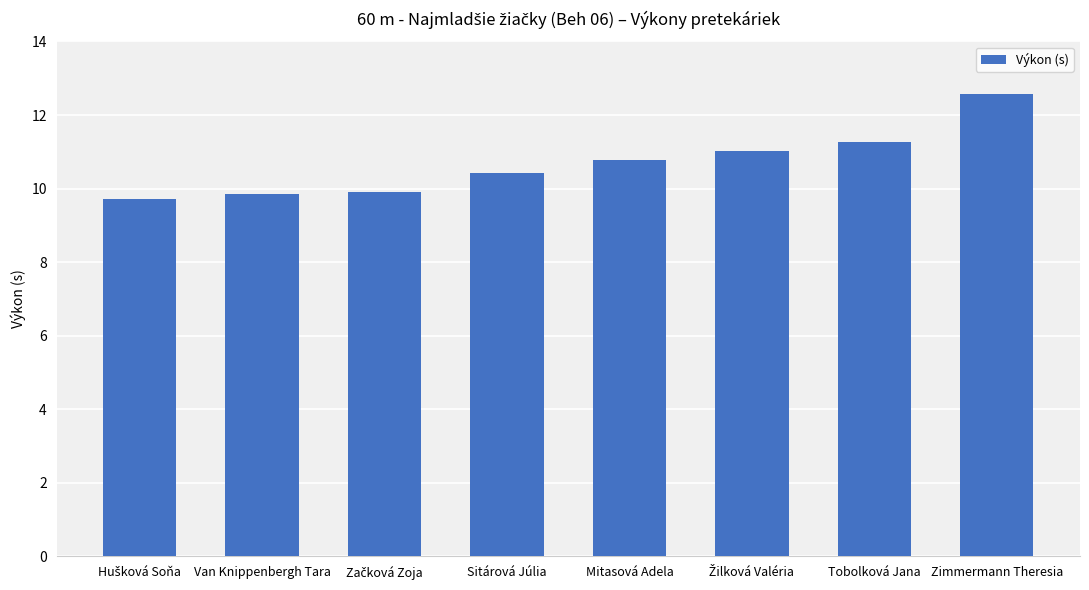

Reading right to left, what are all the values shown in this chart?

12.6	11.3	11.0	10.8	10.4	9.9	9.9	9.7